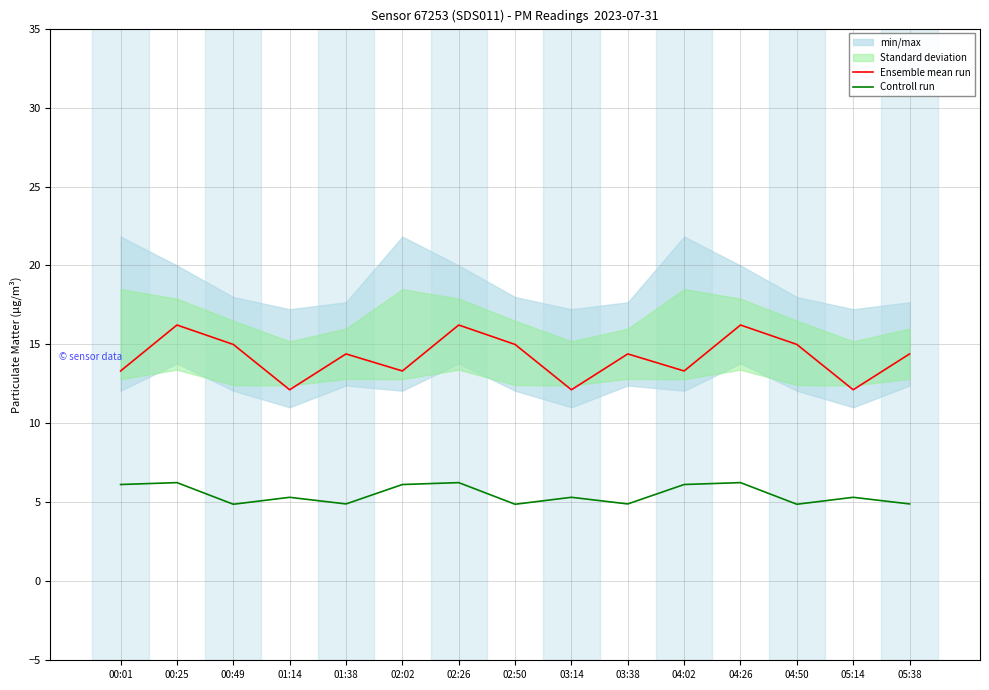

What is the maximum value shown in the chart?

16.2